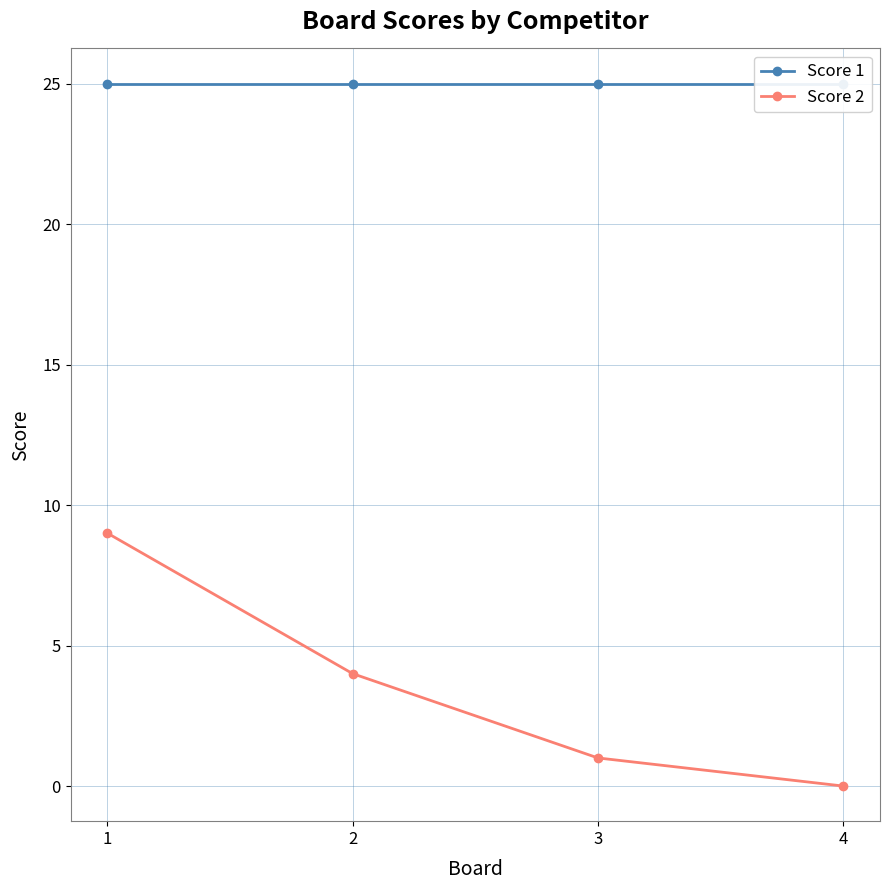

How many lines are shown in the chart?

2